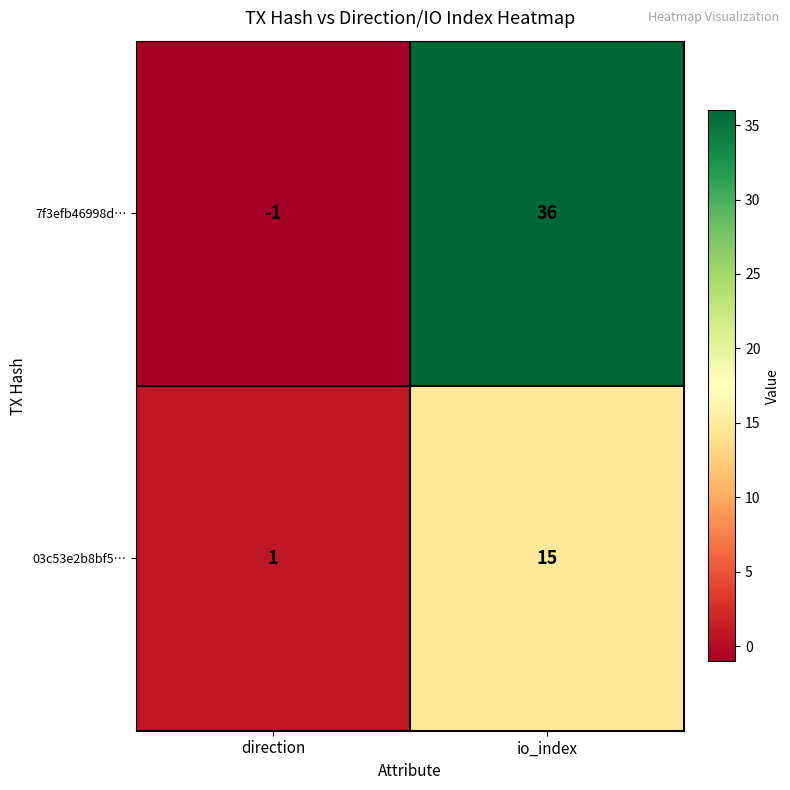

List the series in order of their peak value, lowest first.

03c53e2b8bf5…, 7f3efb46998d…